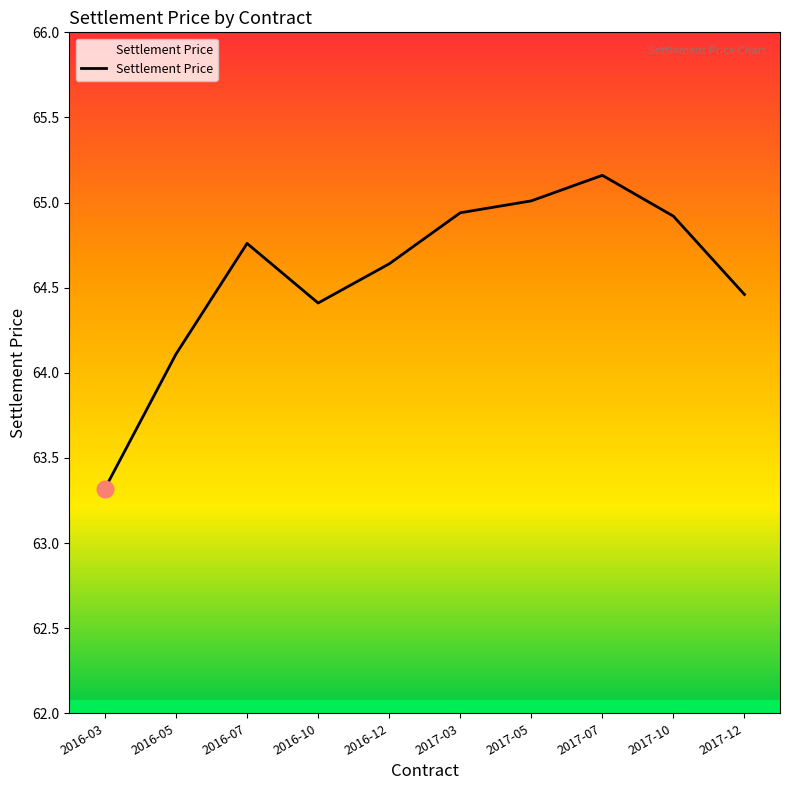

Approximately how many times larger is the value at 2017-05 compared to 2016-12?

1.0